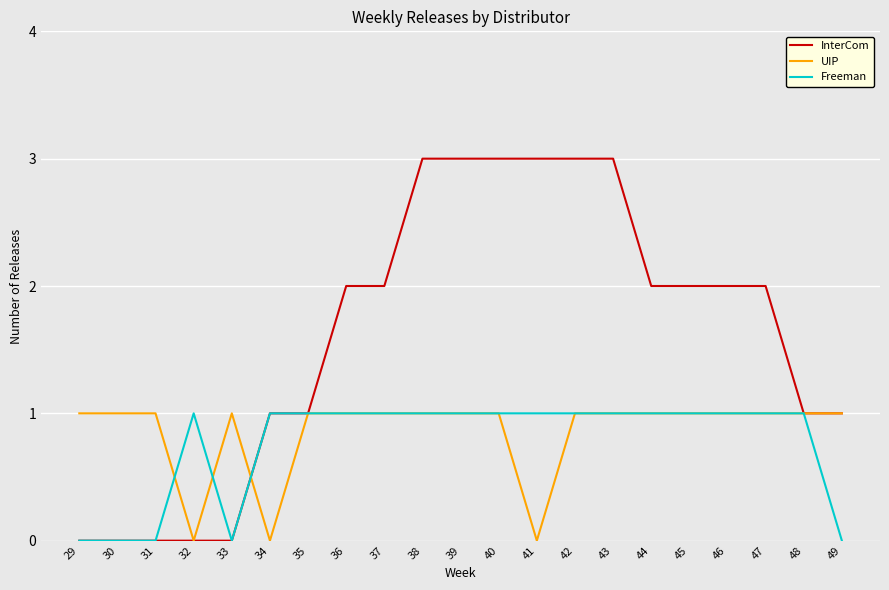

Which series has the widest spread of values?

InterCom